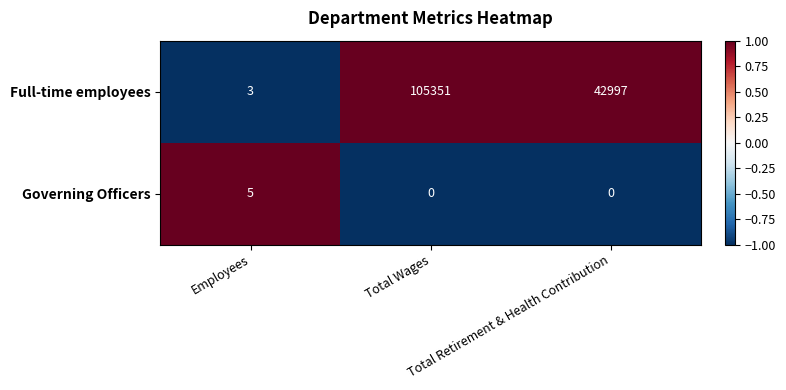

List the series in order of their overall mean, lowest first.

Governing Officers, Full-time employees